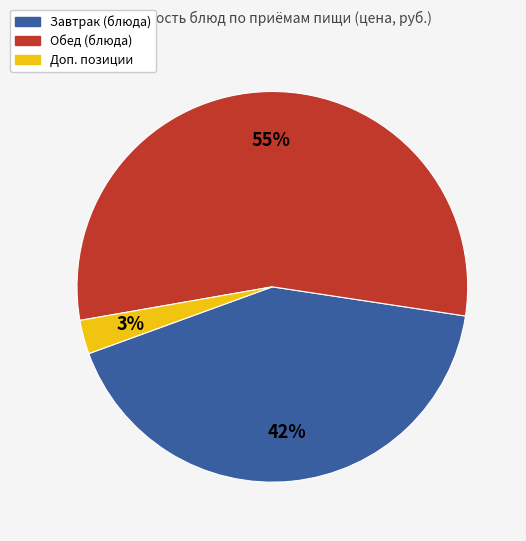

To the nearest percent, what is the average slice percentage?

33%